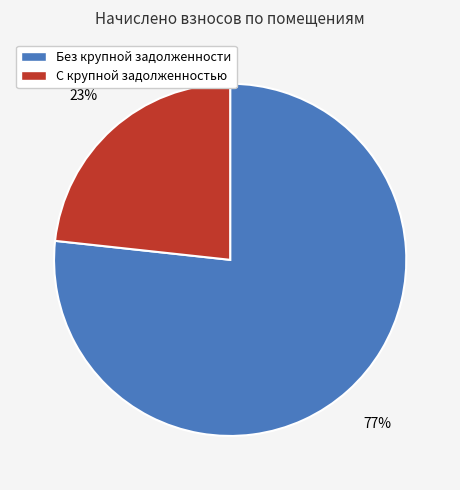

Does any single category account for the majority?

Yes